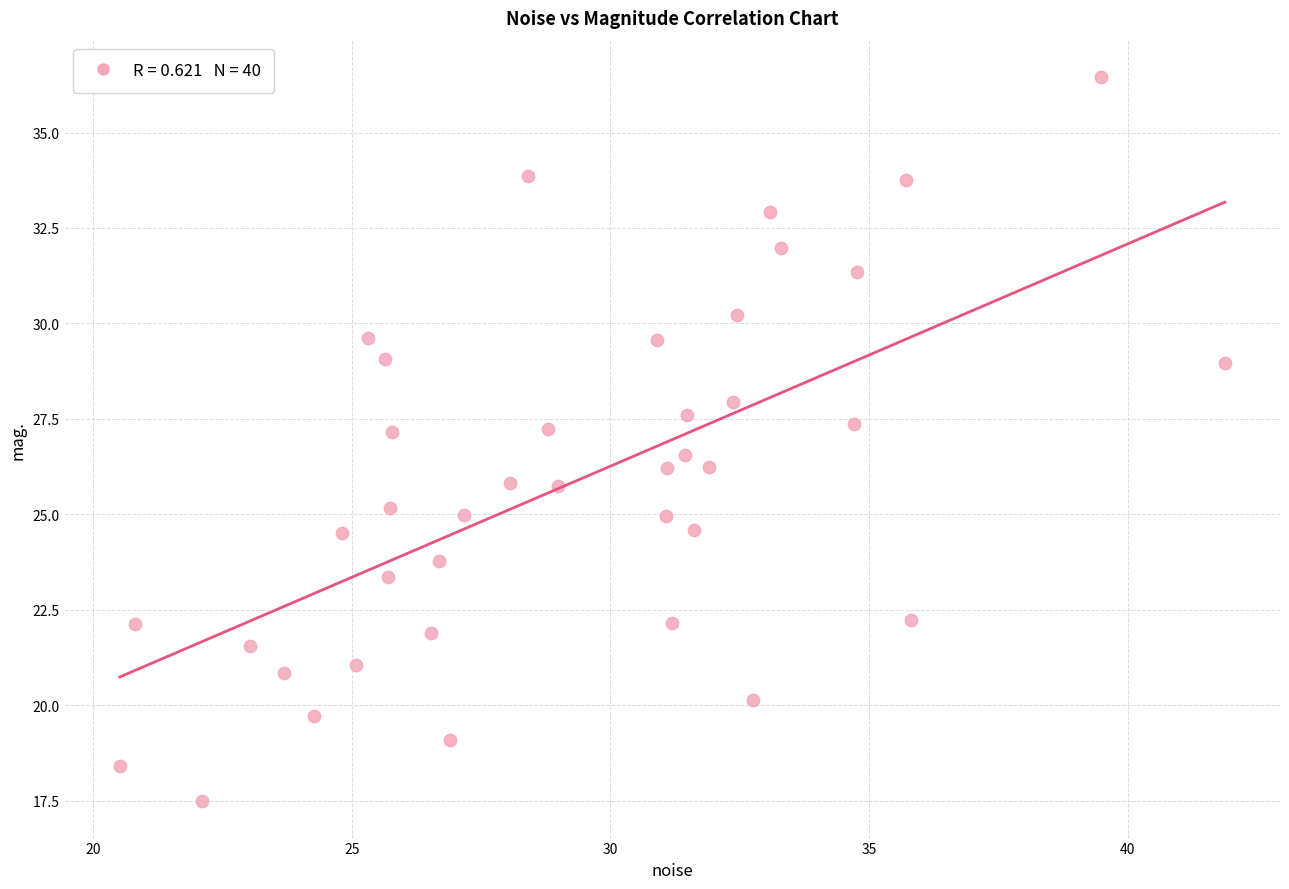

What is the range of Y values (max minus min)?

19.0